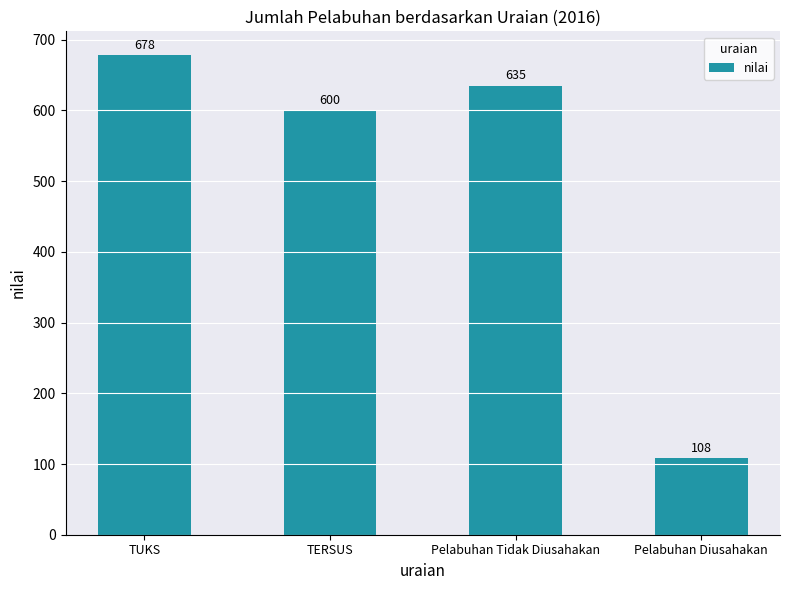

What is the sum of the values at Pelabuhan Diusahakan and Pelabuhan Tidak Diusahakan?

743